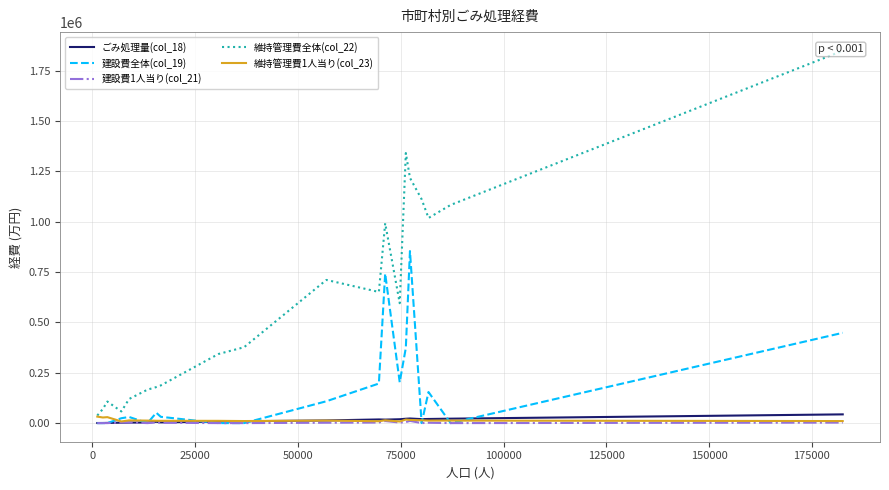

What is the difference between the maximum and minimum values in the 維持管理費全体(col_22) series?

1811077